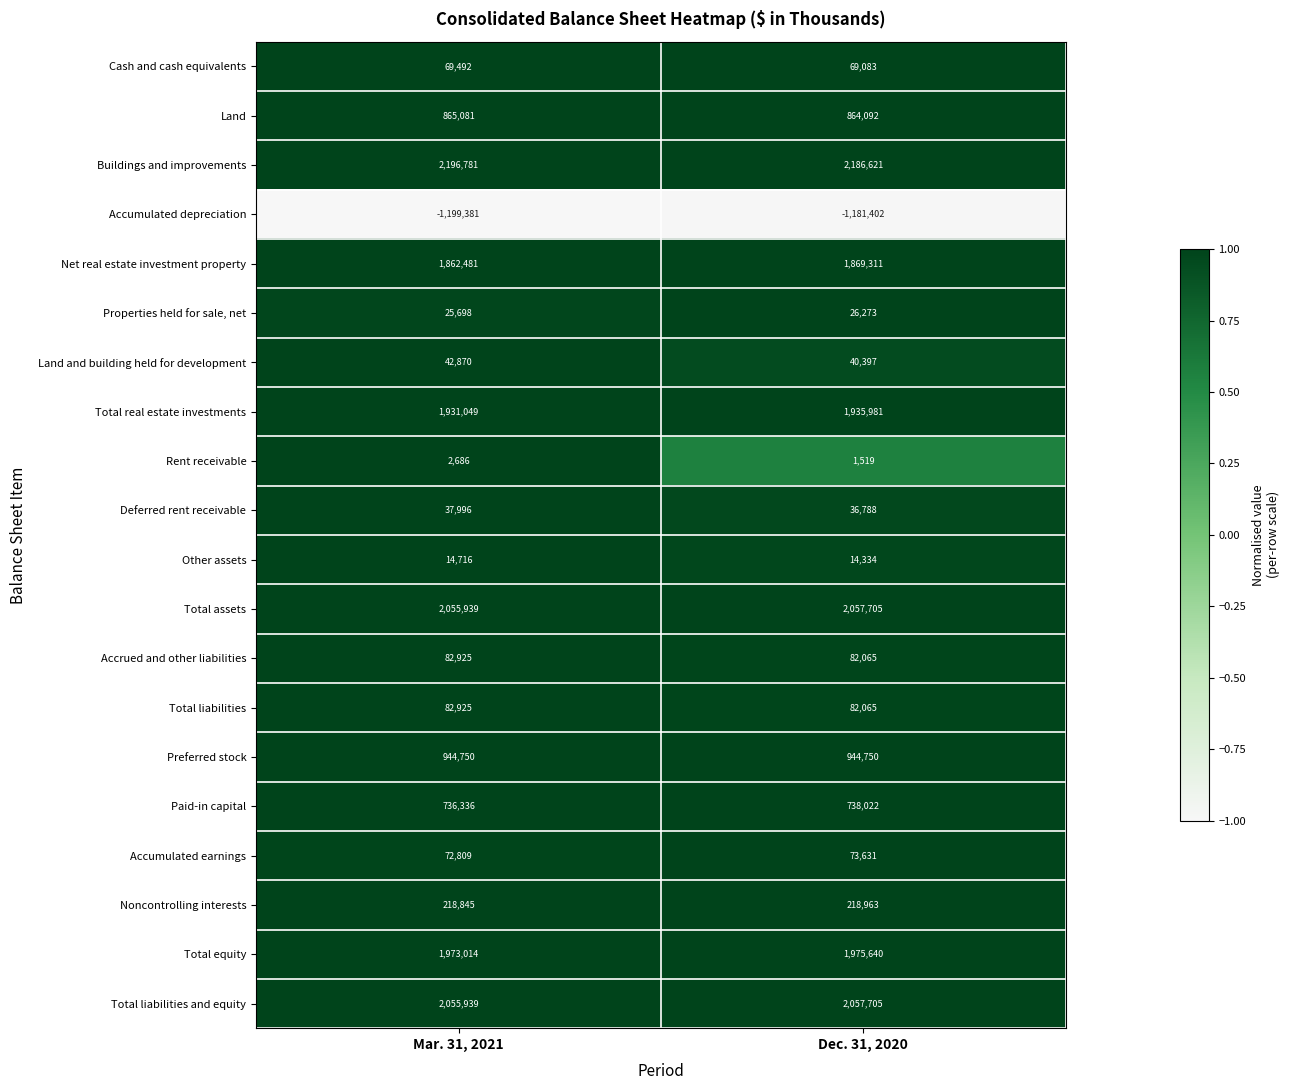

Between Mar. 31, 2021 and Dec. 31, 2020, which series saw the biggest shift?

Accumulated depreciation